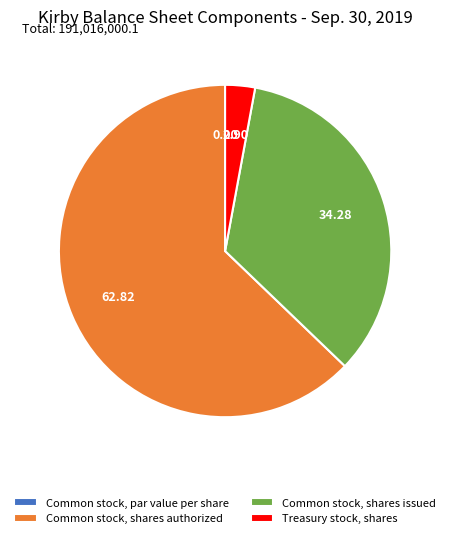

Approximately how many times larger is the value at Common stock, shares authorized compared to Treasury stock, shares?

21.6